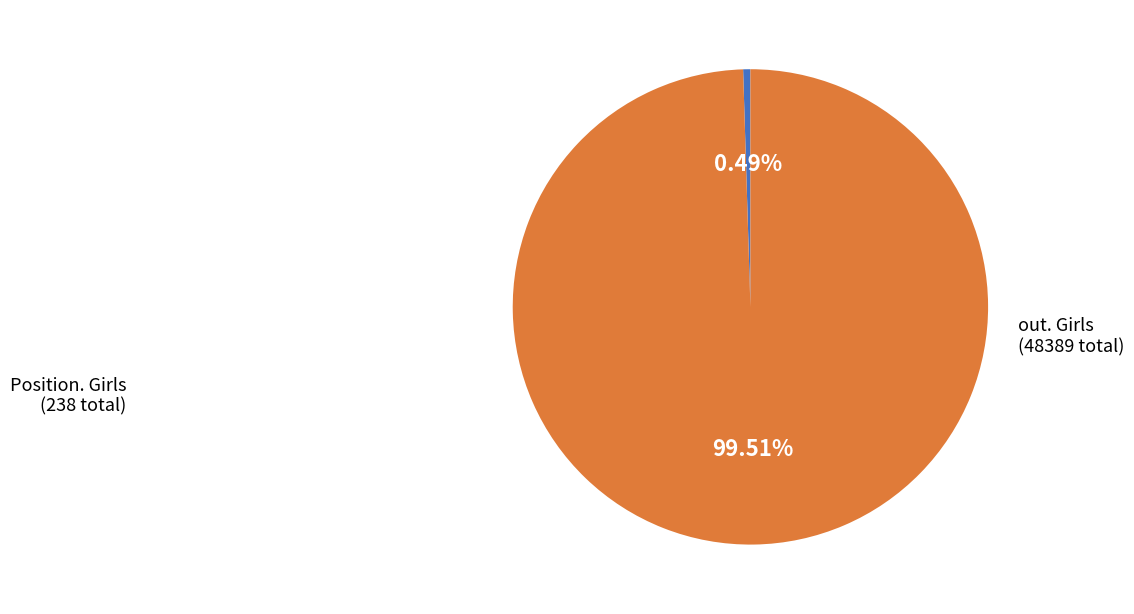

Is there any slice that represents more than half of the pie?

Yes